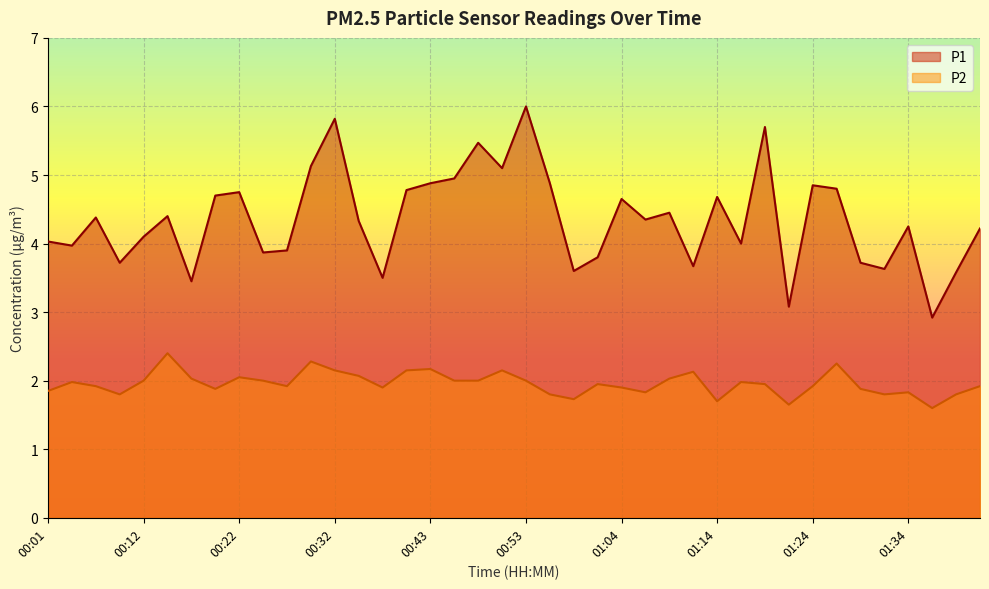

What is the difference between the highest and lowest values at 01:24?

2.9